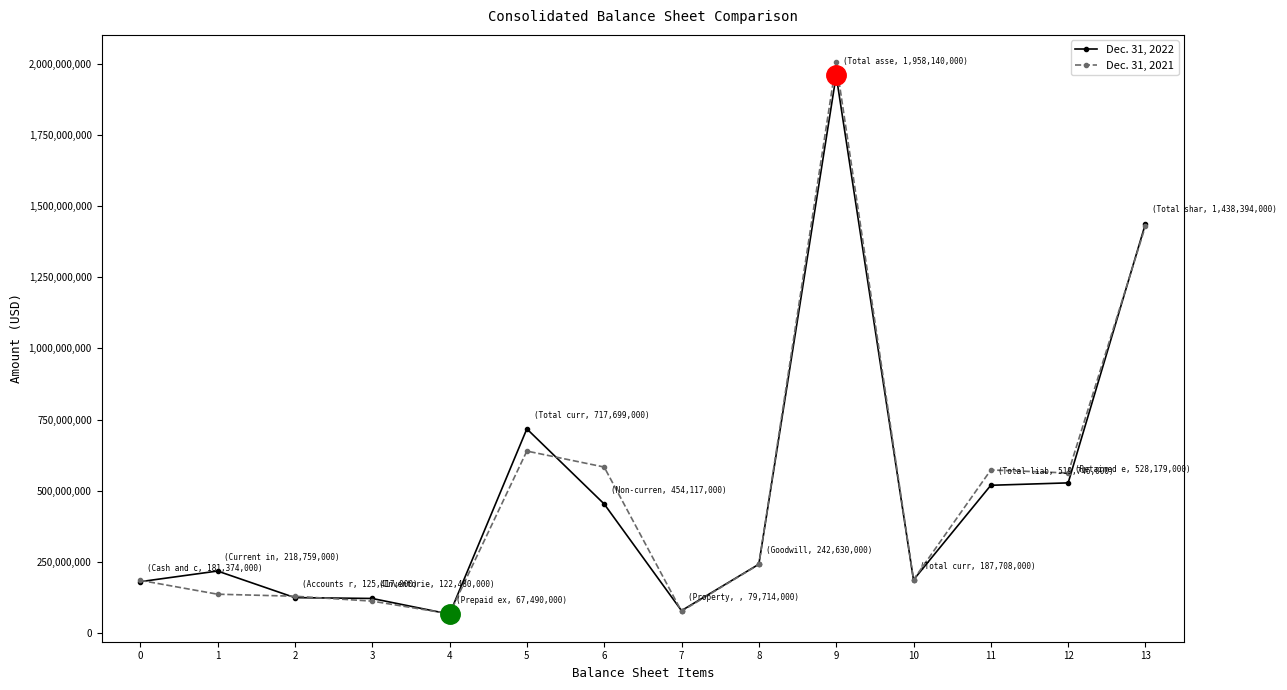

Is this an area chart (filled region under the line)?

No